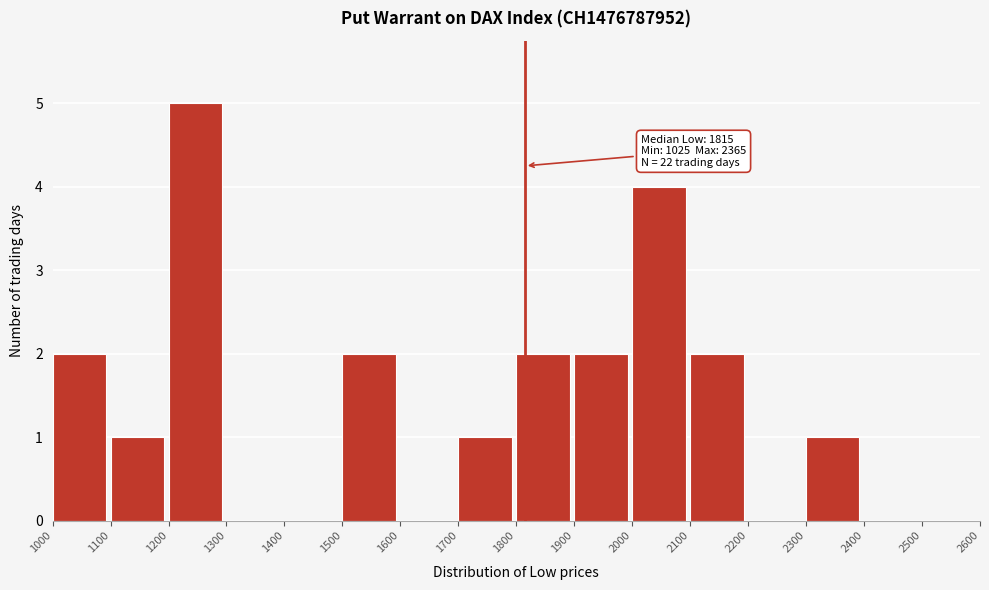

Which range on the x-axis has the tallest bar?

1200 to 1300